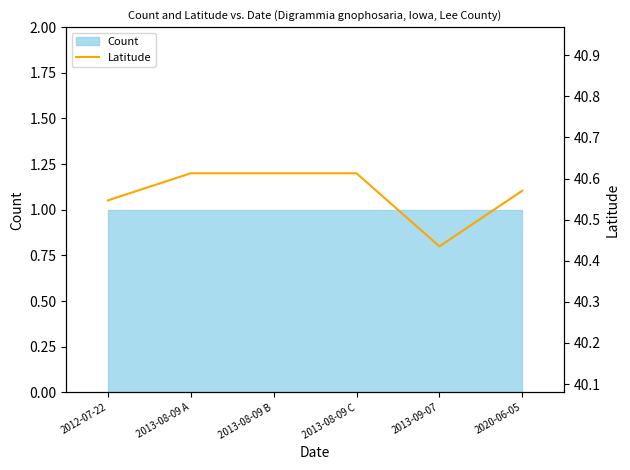

What position from the right is 2020-06-05?

1